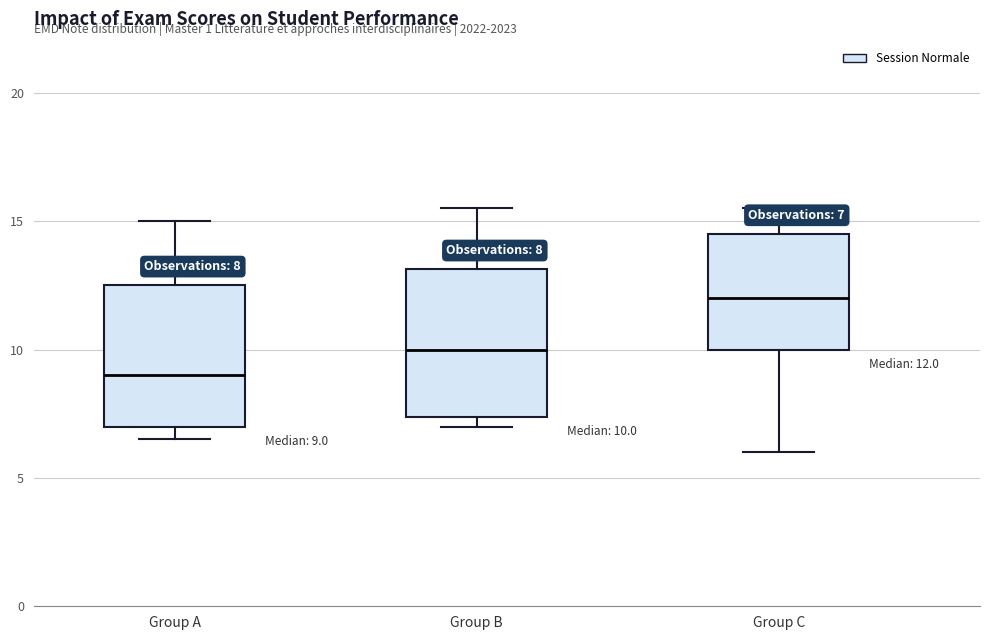

Which box has the highest median line?

Group C